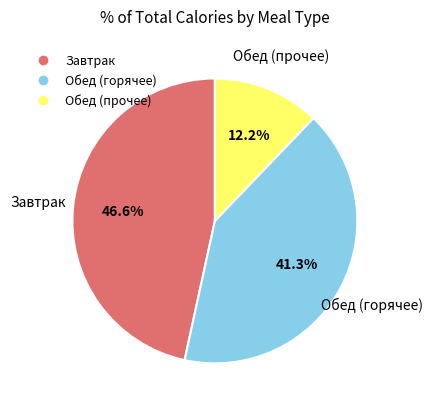

Is there a majority slice in this chart?

No